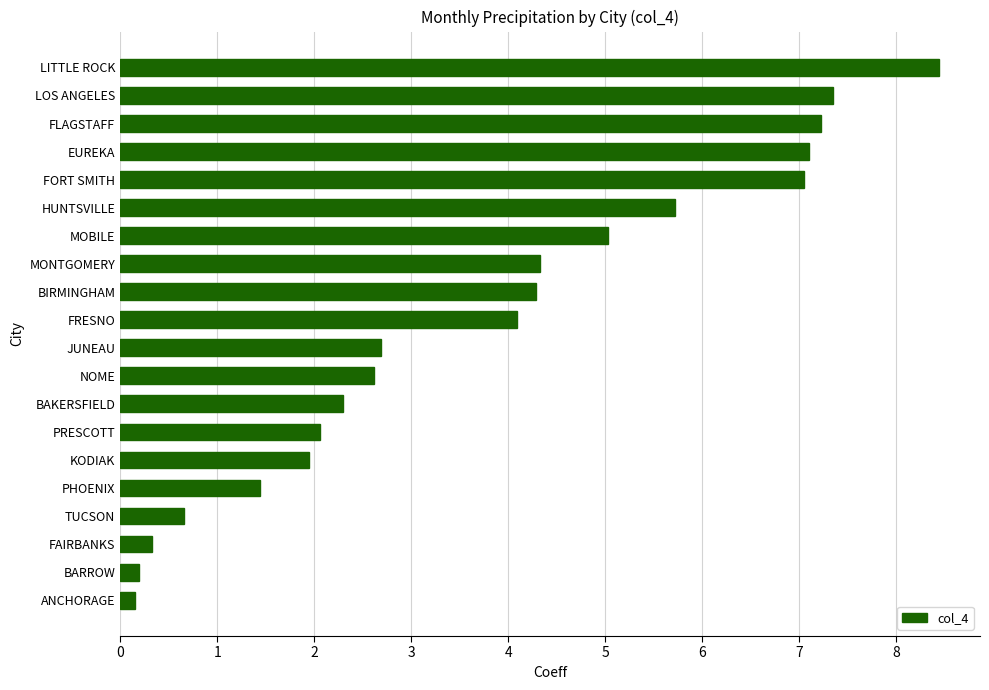

Between MOBILE and HUNTSVILLE, which is larger?

HUNTSVILLE